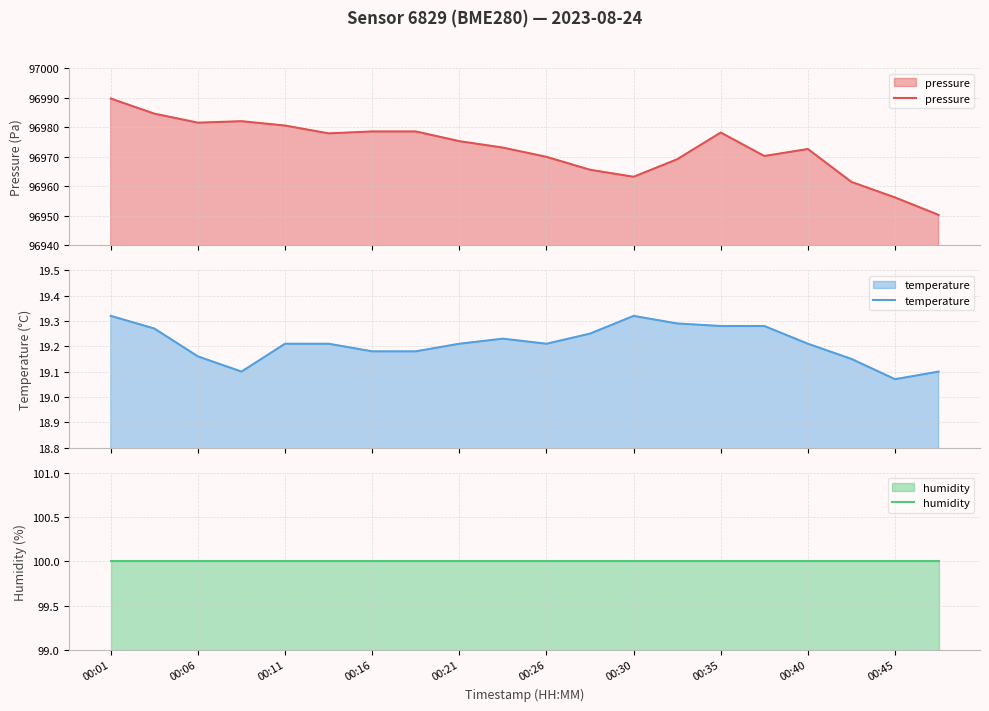

How many lines are shown in the chart?

3